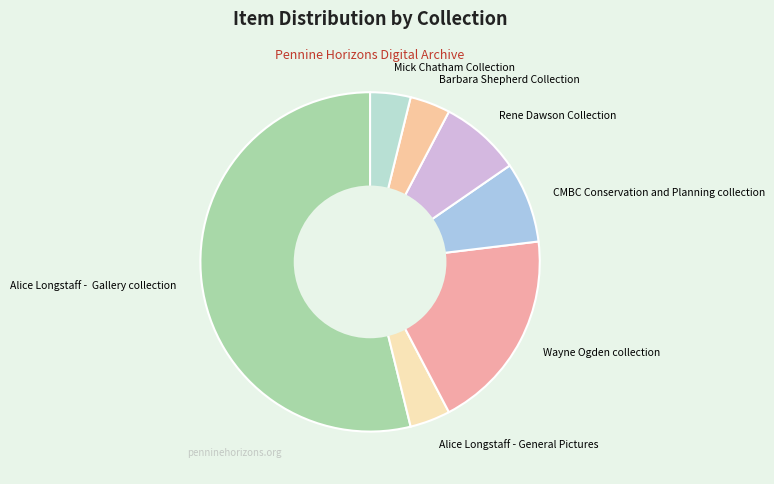

Combined, do Rene Dawson Collection and Mick Chatham Collection account for over 50%?

No